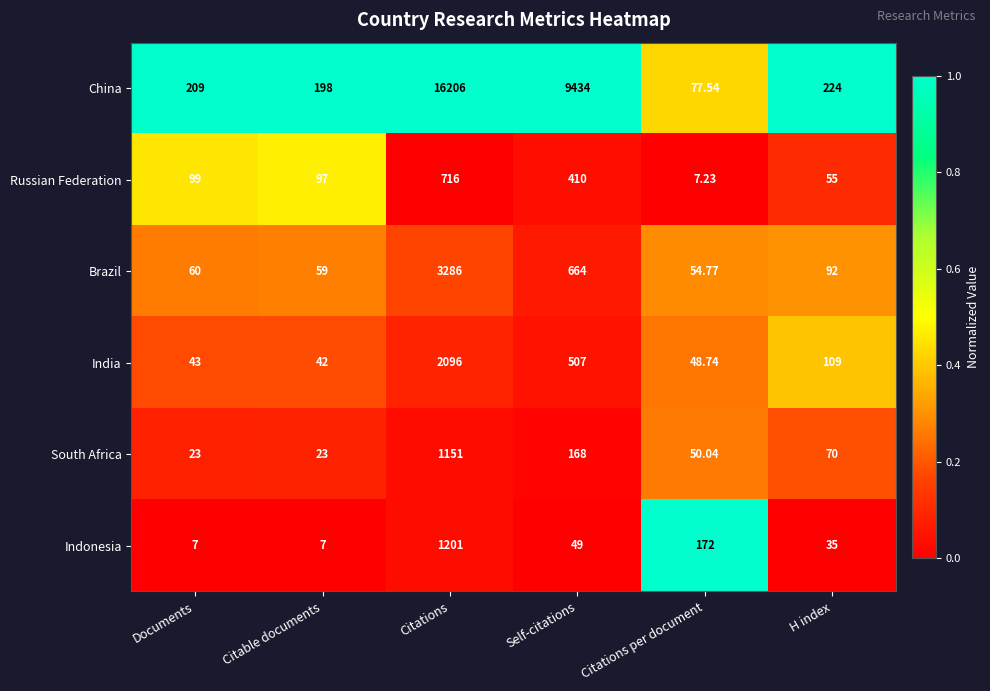

Which category has the highest value across all series?

Citations